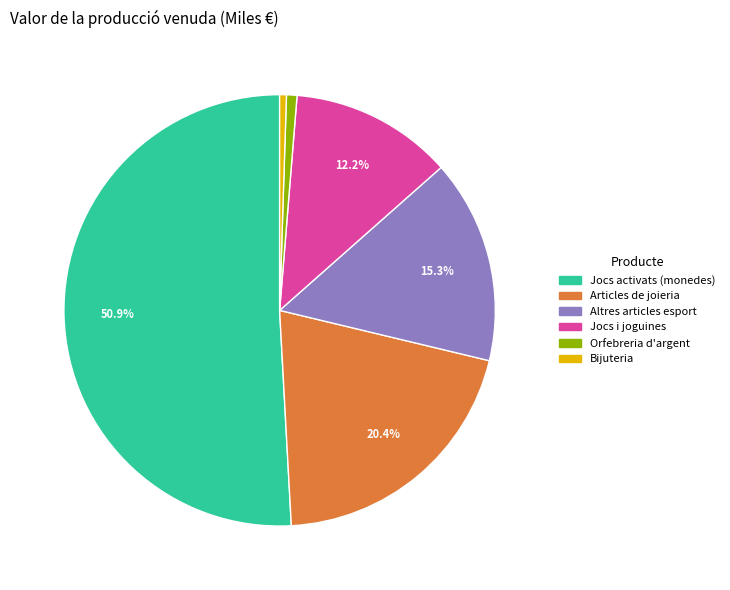

What is the largest slice in the pie chart?

Jocs activats (monedes)